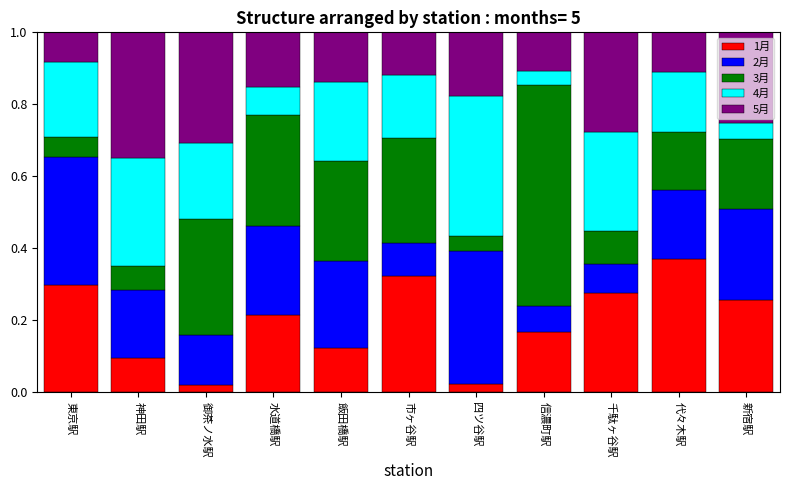

Is it true that 1月 equals 0.2 at 水道橋駅?

True